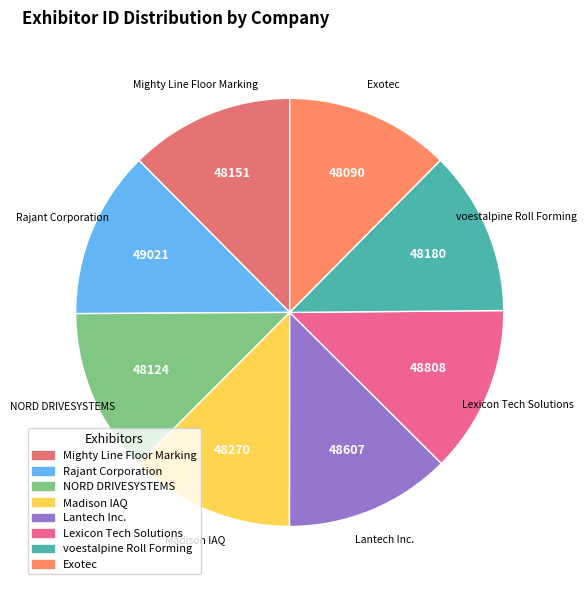

Approximately how many times larger is the value at Mighty Line Floor Marking compared to Lexicon Tech Solutions?

1.0